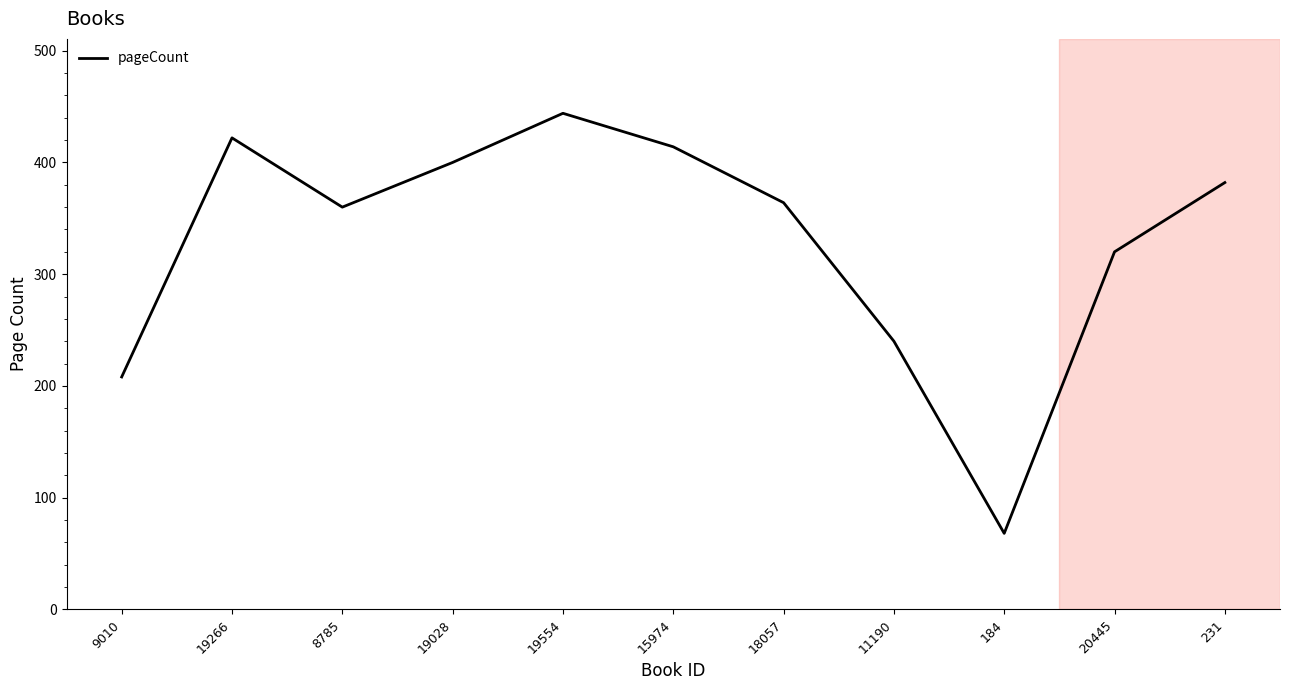

Which label corresponds to the largest value in the chart?

19554